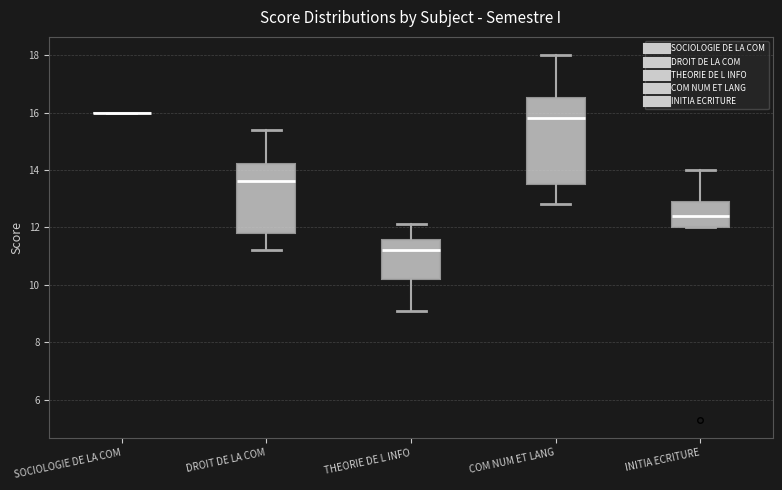

Reading left to right, transcribe this box plot: for each box, give where its median line is, the range the box spans, and where its two whiskers end, as read against the y-axis. The values are not printed on the chart, so give them approximately, as read against the axis.

SOCIOLOGIE DE LA COM: box collapsed to a line at 16.0, whiskers 16.0 to 16.0
DROIT DE LA COM: median 13.6, box 11.8 to 14.2, whiskers 11.2 to 15.4
THEORIE DE L INFO: median 11.2, box 10.2 to 11.6, whiskers 9.2 to 12.2
COM NUM ET LANG: median 15.8, box 13.6 to 16.6, whiskers 12.8 to 18.0
INITIA ECRITURE: median 12.4, box 12.0 to 13.0, whiskers 12.0 to 14.0